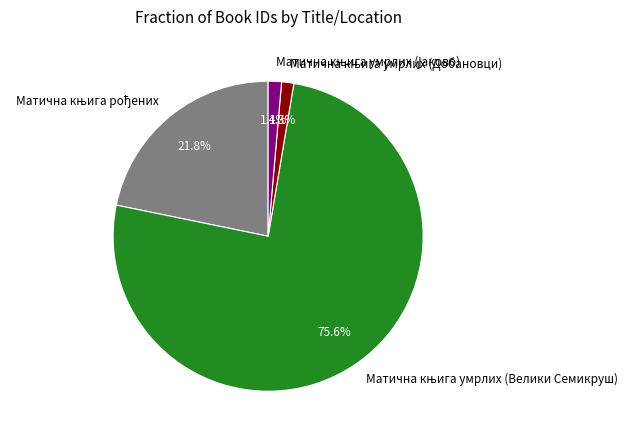

To the nearest percent, what is the difference between the largest and smallest slice percentages?

74%